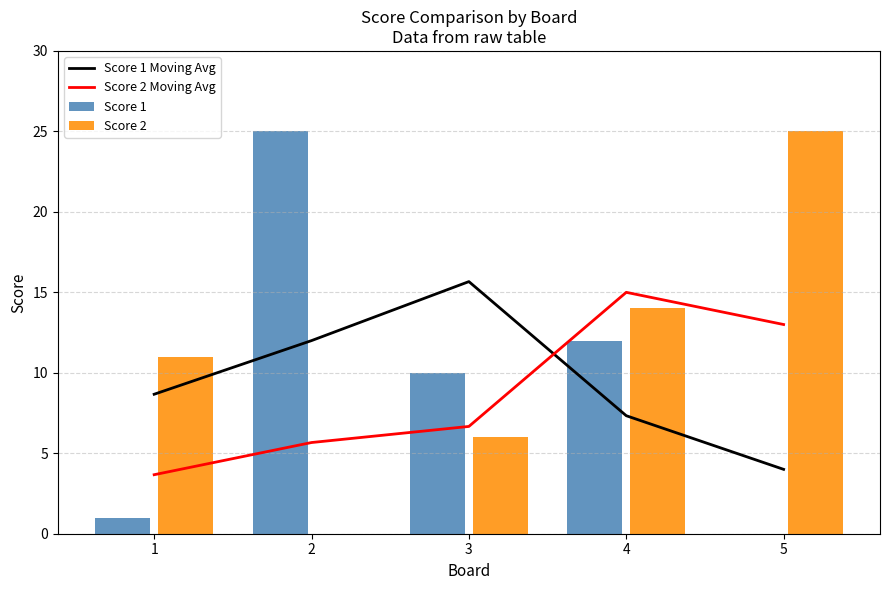

What is the maximum value for Score 2 Moving Avg?

15.0